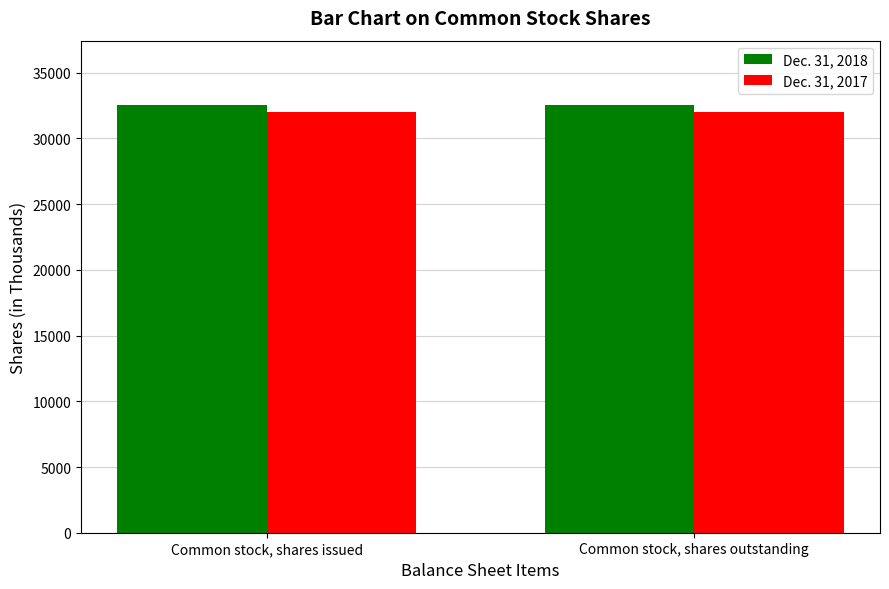

Reading left to right, what are all the values shown in this chart?

Dec. 31, 2018: Common stock, shares issued=32558	Common stock, shares outstanding=32558
Dec. 31, 2017: Common stock, shares issued=32048	Common stock, shares outstanding=32048